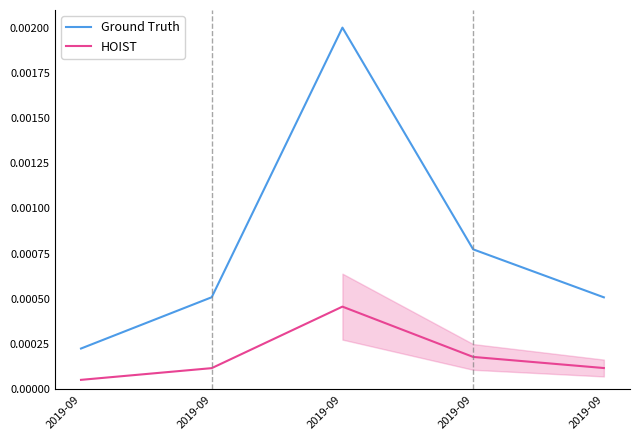

What are all the series names shown in the legend?

Ground Truth, HOIST